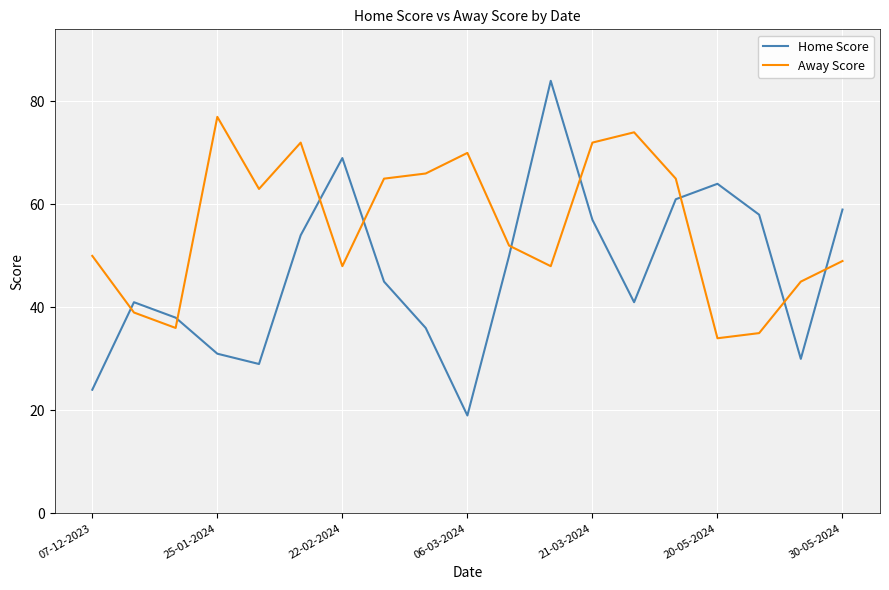

True or false: Away Score and Home Score intersect in this chart.

True